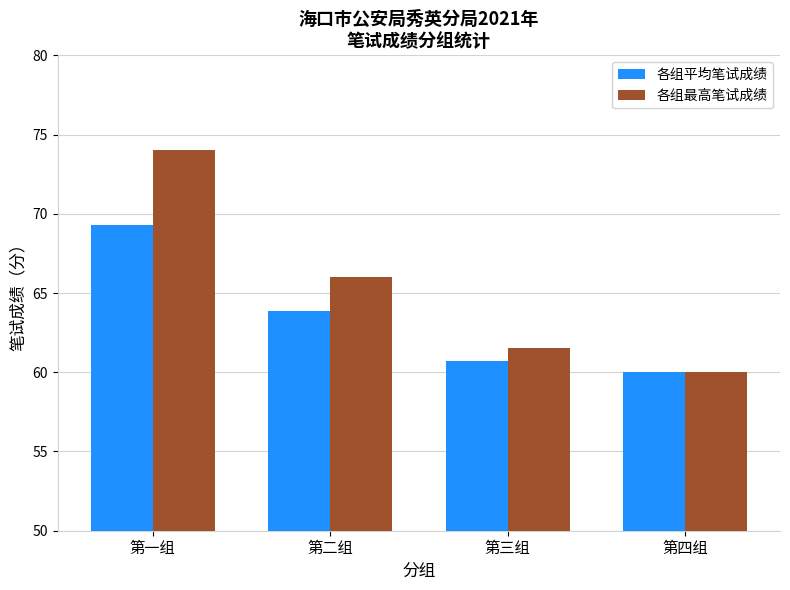

Where does the 各组最高笔试成绩 series first go above 66?

第一组